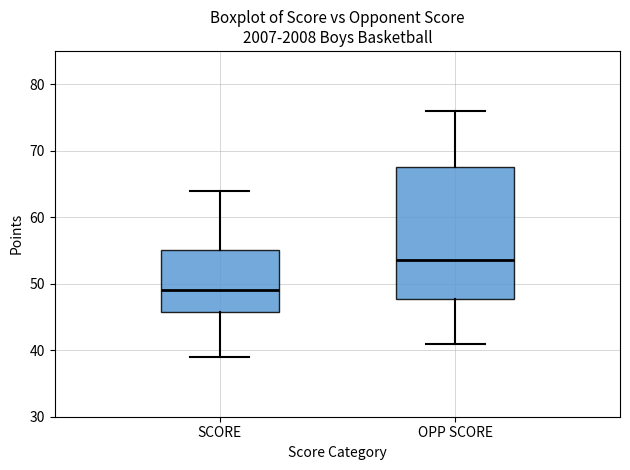

Where is the upper edge of the box for OPP SCORE on the y-axis? The values are not printed on the chart, so give them approximately, as read against the axis.

68